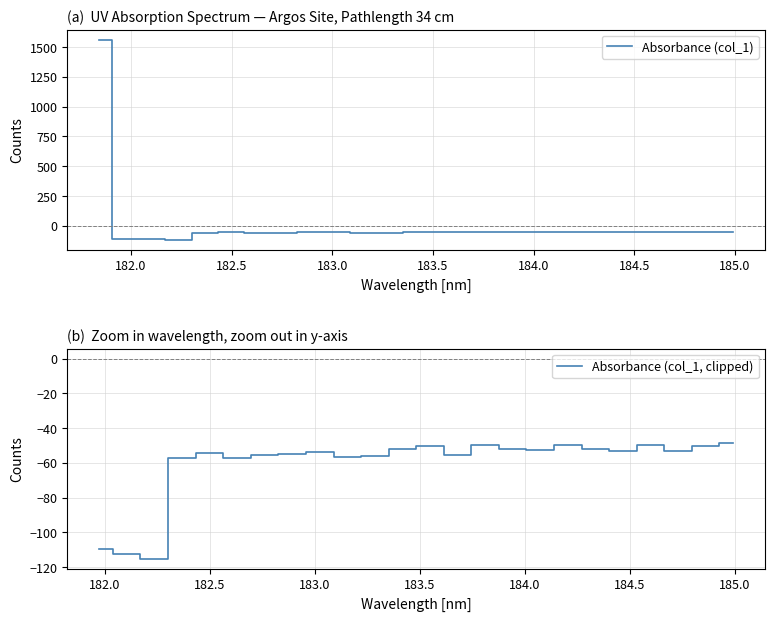

How many interior local peaks (higher than both neighbors) does the data have?

6